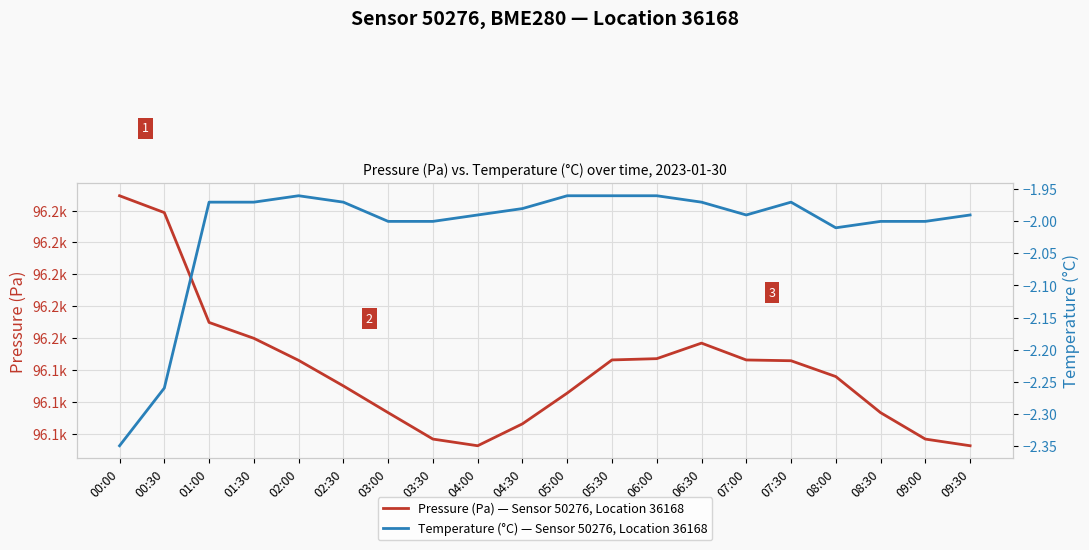

True or false: Temperature (°C) — Sensor 50276, Location 36168 and Pressure (Pa) — Sensor 50276, Location 36168 intersect in this chart.

False